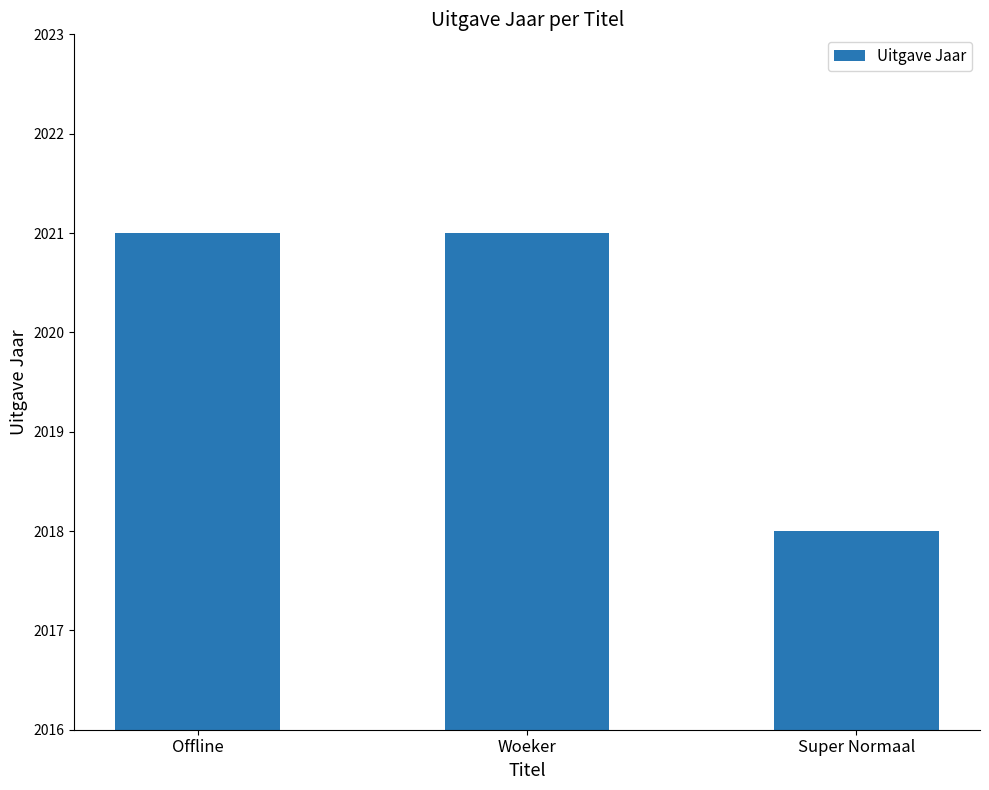

The chart shows a value of 2021 at Offline. True or false?

True